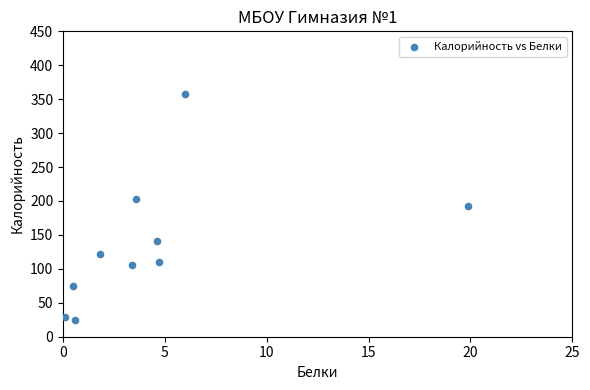

What is the average X value?

4.5